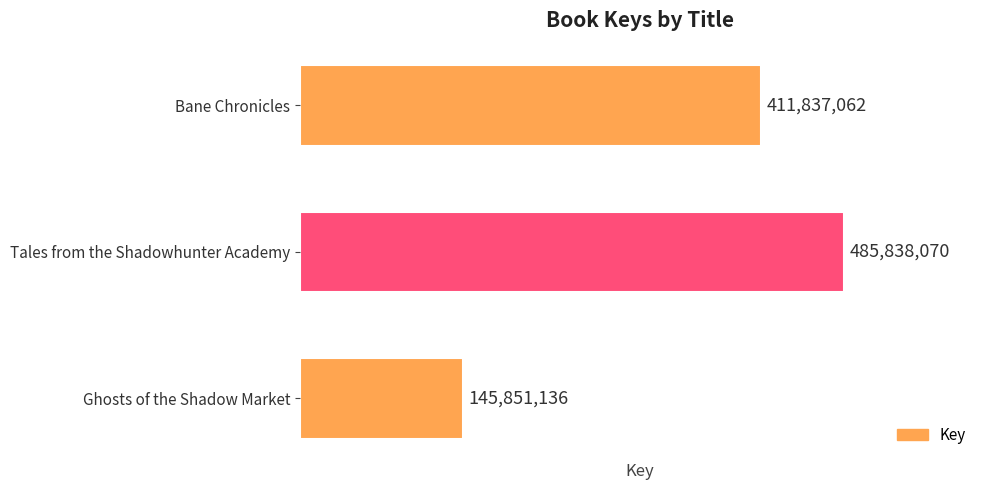

What is the ratio of the value at Bane Chronicles to the value at Ghosts of the Shadow Market?

2.8